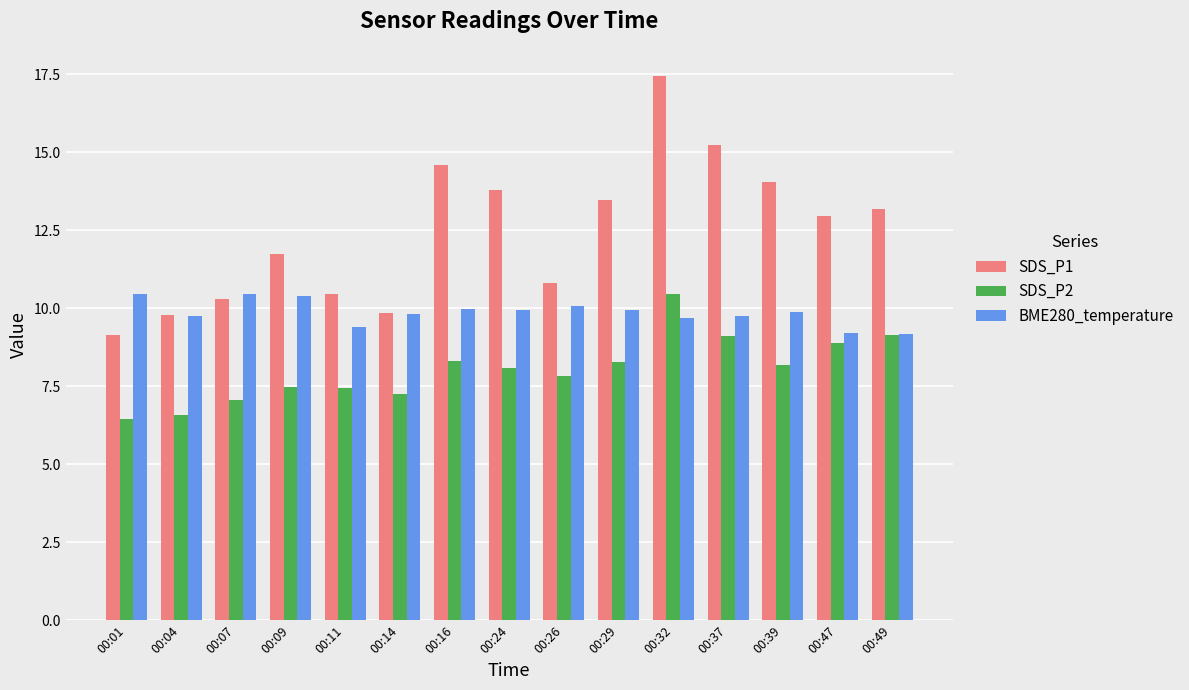

What is the sum of all SDS_P1 values?

186.8